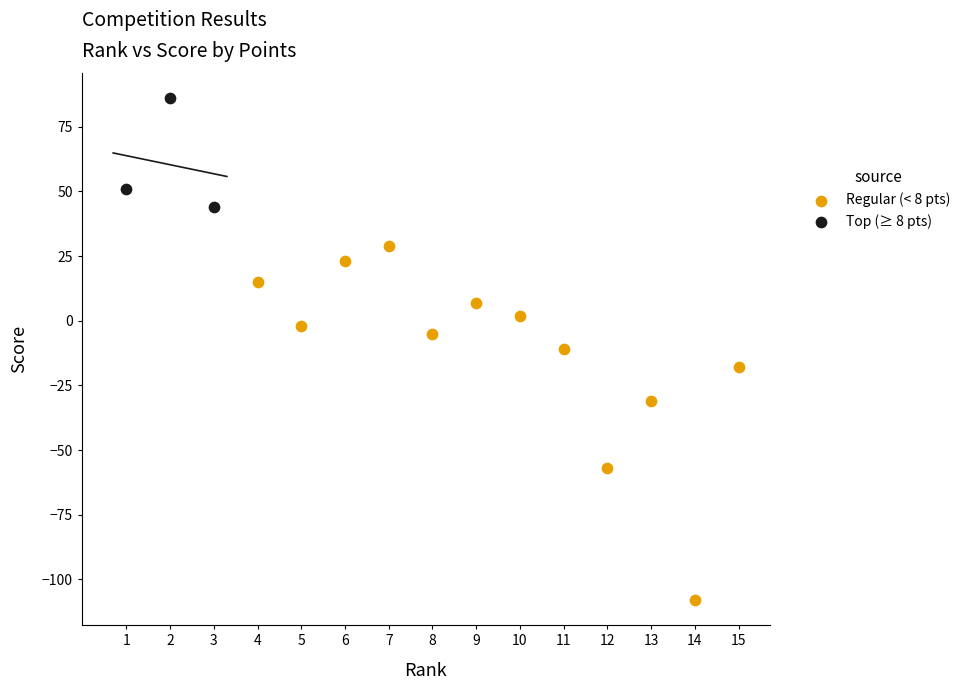

Which series contains the lowest Y value?

Regular (< 8 pts)